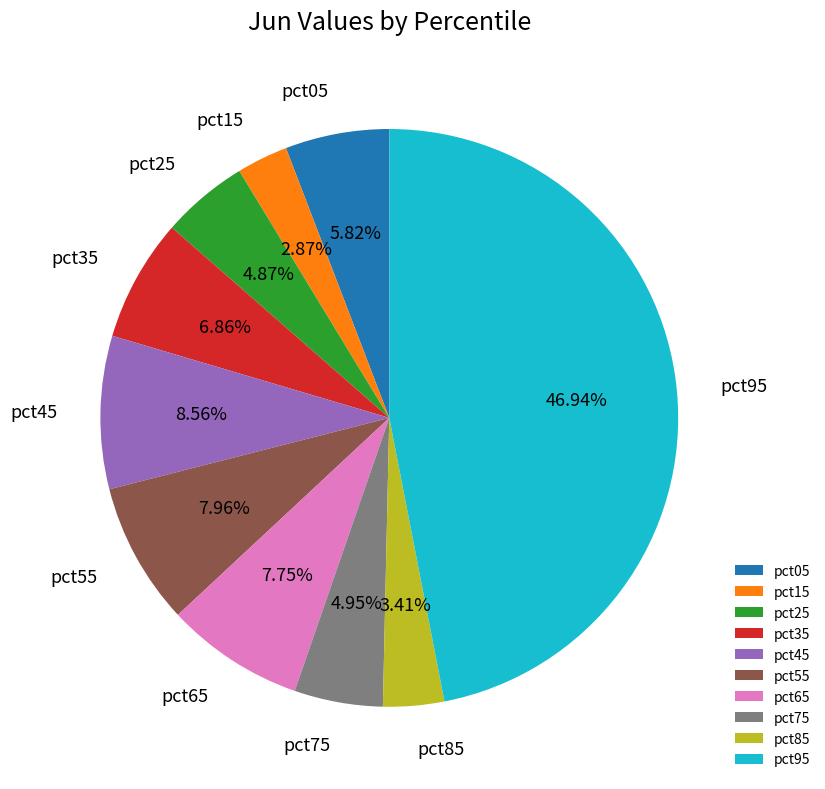

Is pct35 the majority of the pie?

No